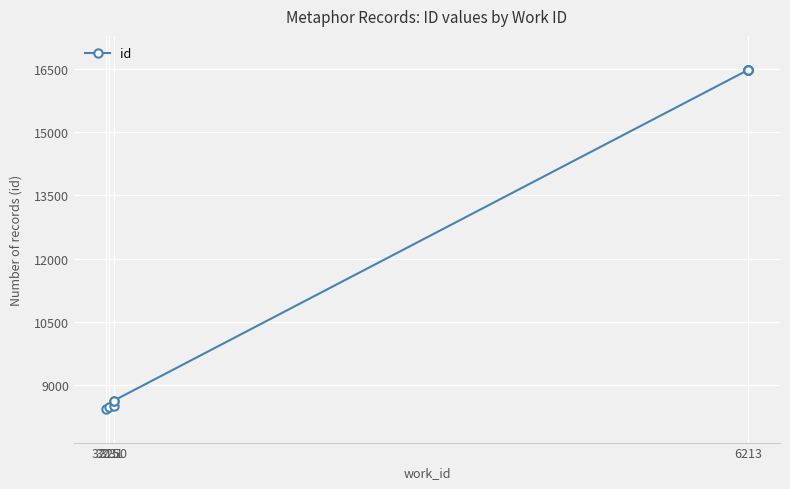

What is the value of the 2nd point from the left?

8481